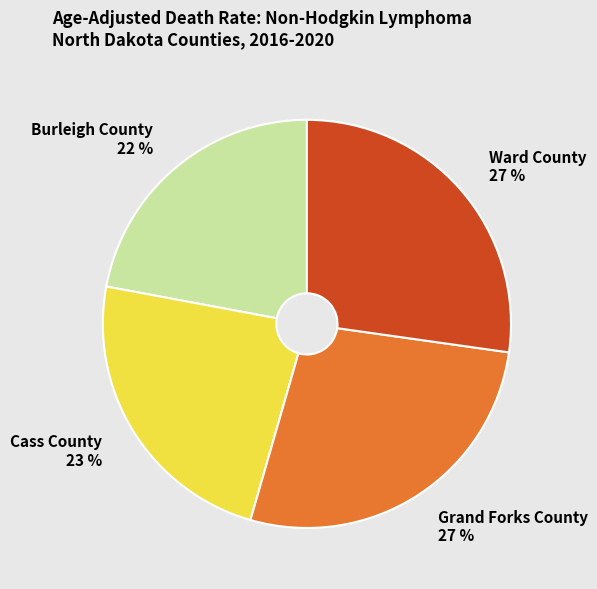

Count the number of slices in the pie.

4